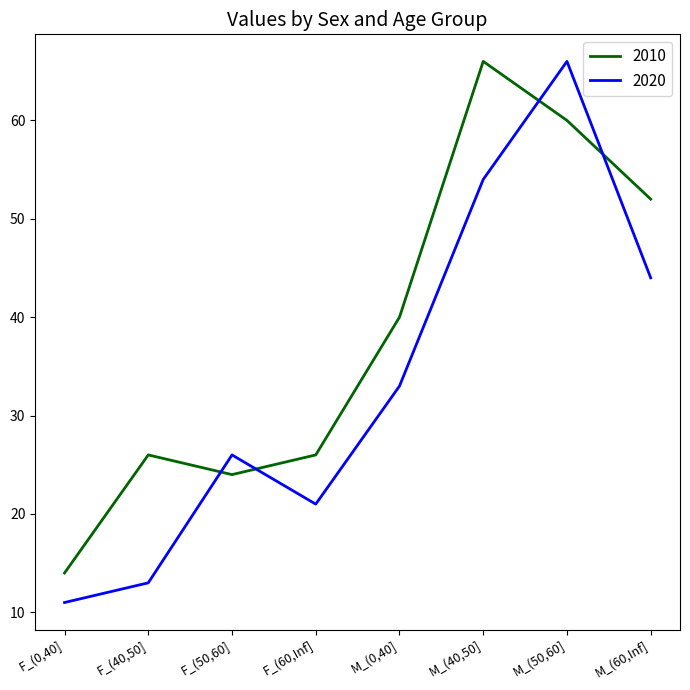

How many lines are shown in the chart?

2